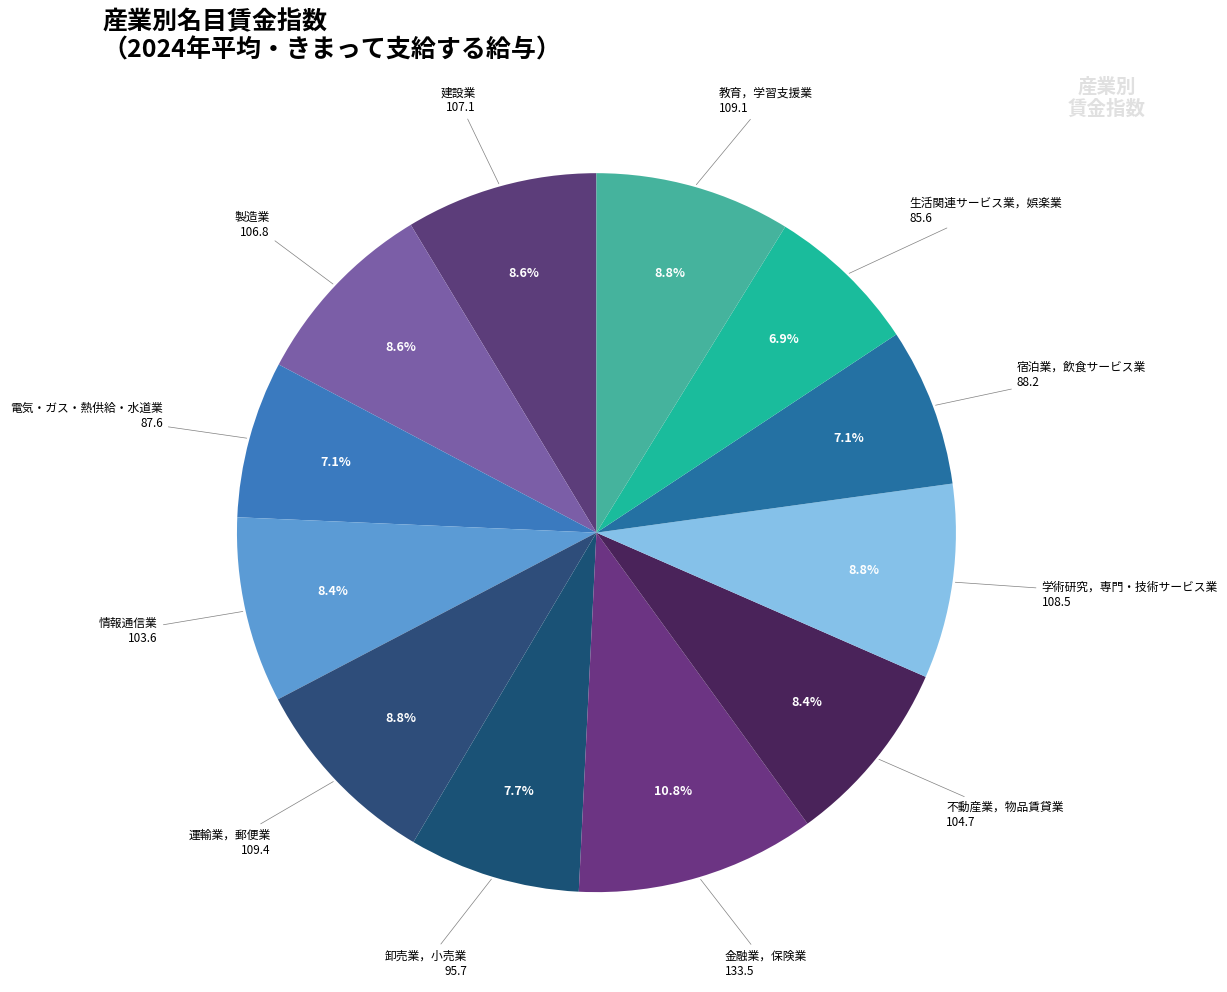

Rank the categories by value from highest to lowest.

金融業，保険業, 運輸業，郵便業, 教育，学習支援業, 学術研究，専門・技術サービス業, 建設業, 製造業, 不動産業，物品賃貸業, 情報通信業, 卸売業，小売業, 宿泊業，飲食サービス業, 電気・ガス・熱供給・水道業, 生活関連サービス業，娯楽業